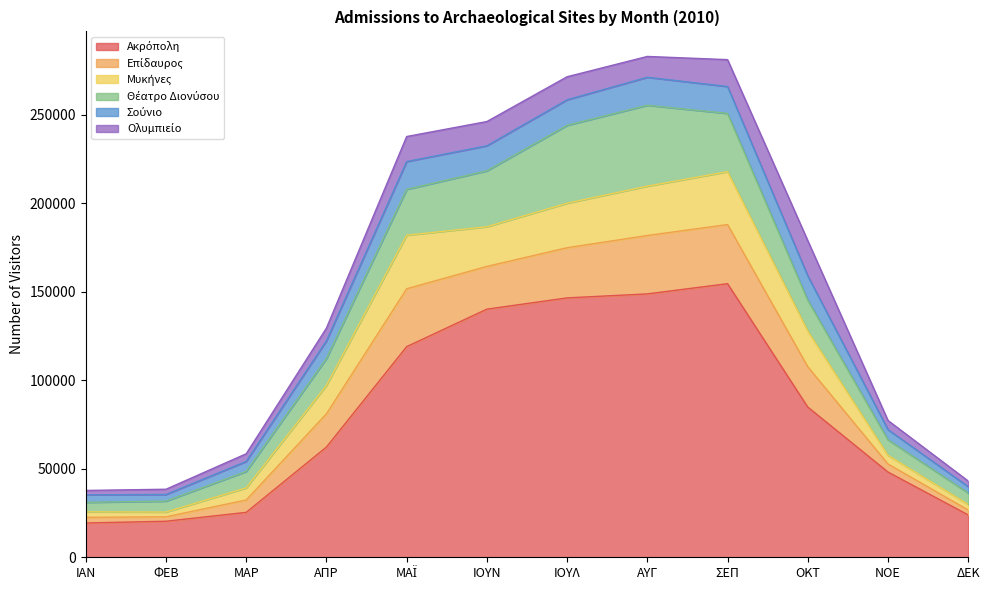

Does the chart display data point markers on the line(s)?

No